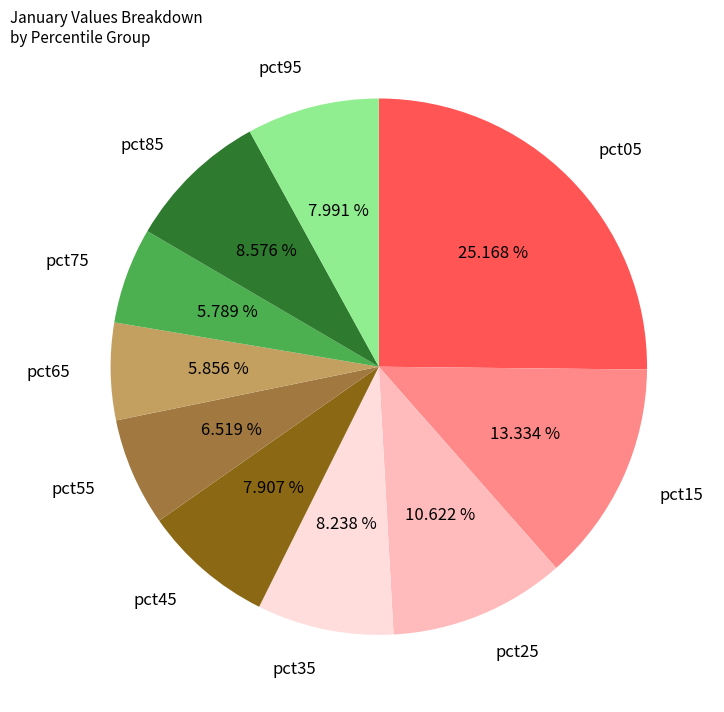

What is the largest slice in the pie chart?

pct05